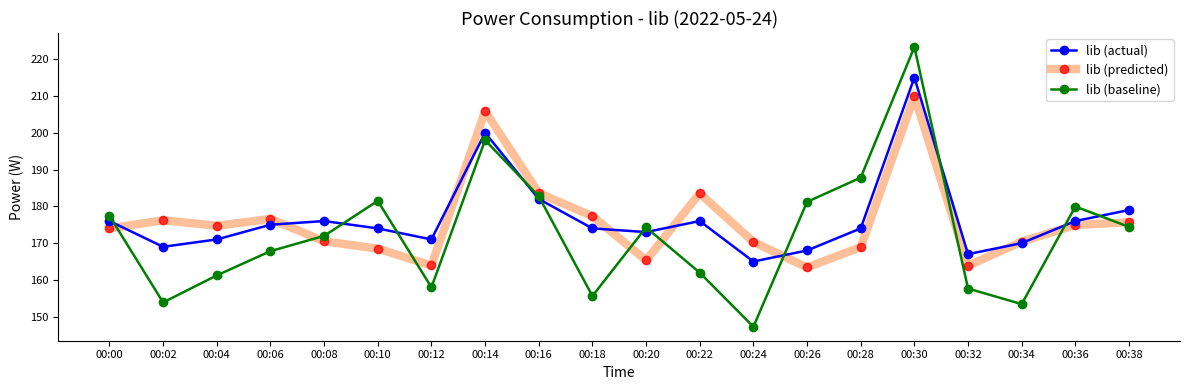

Where is lib (actual) nearest to the value 190?

00:16